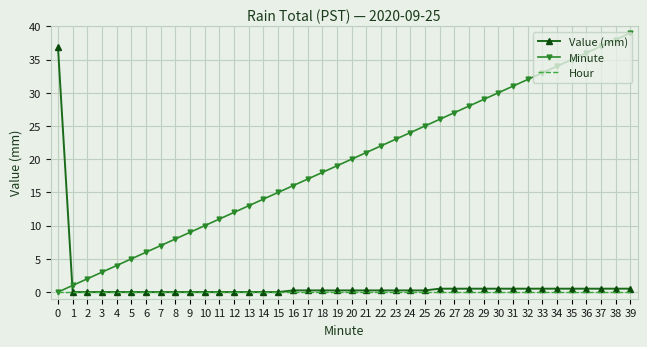

Rank the series by their maximum value, from highest to lowest.

Minute, Value (mm), Hour